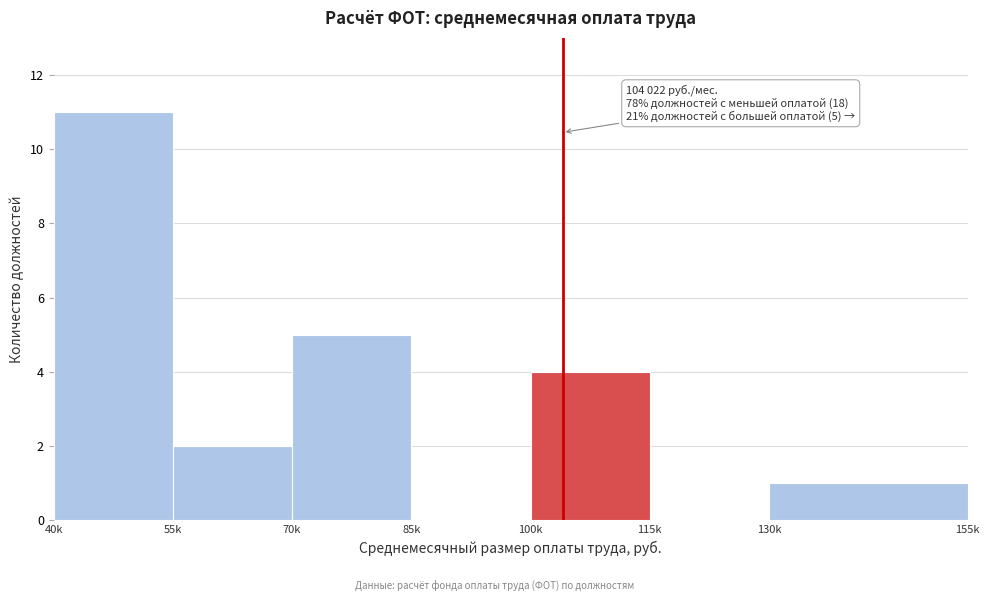

Reading right to left, what are all the values shown in this chart?

130k=1	115k=0	100k=4	85k=0	70k=5	55k=2	40k=11